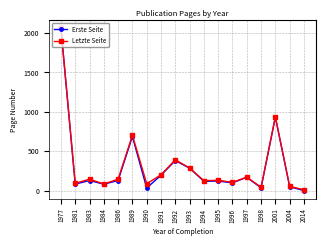

What value does the Erste Seite series have at 1992?

382.0